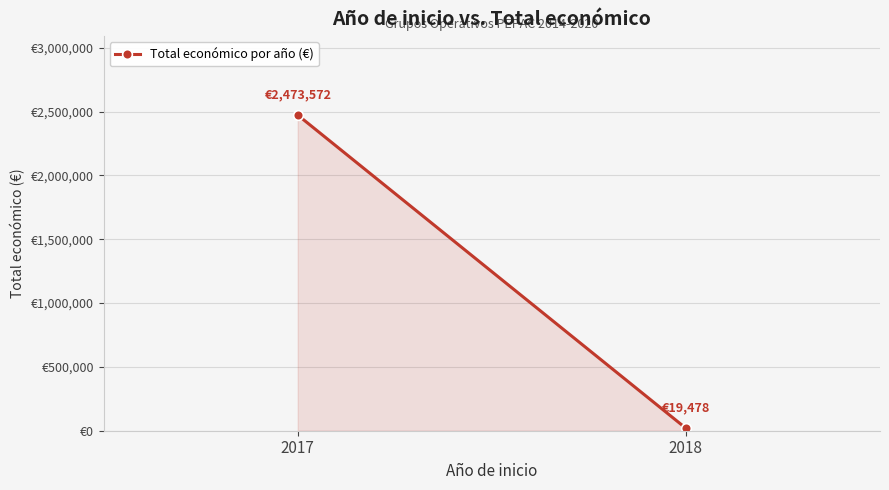

List the labels in order of value, largest first.

2017, 2018